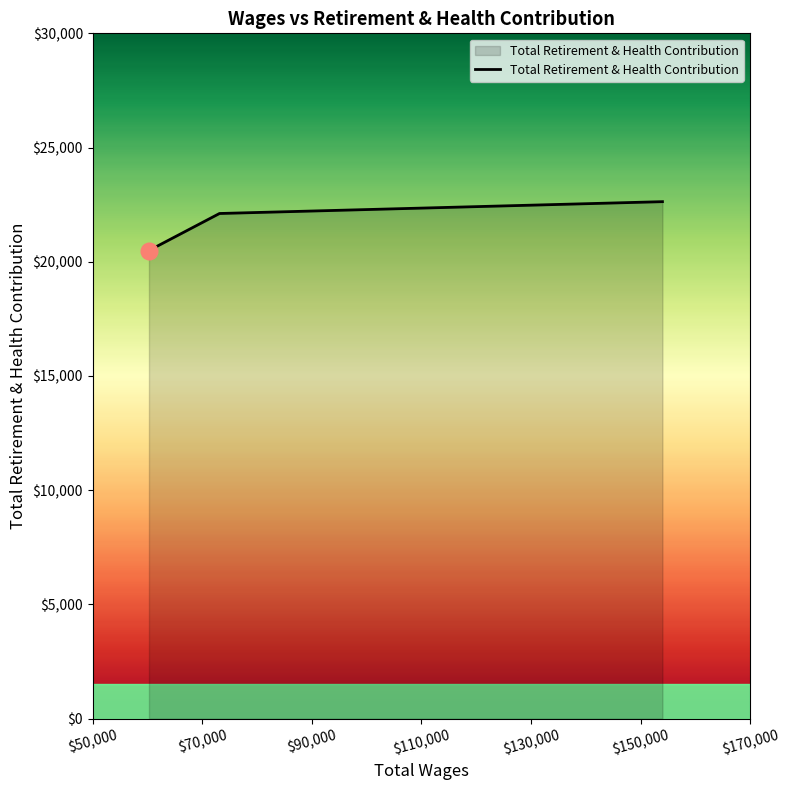

What is the minimum value shown in the chart?

20493